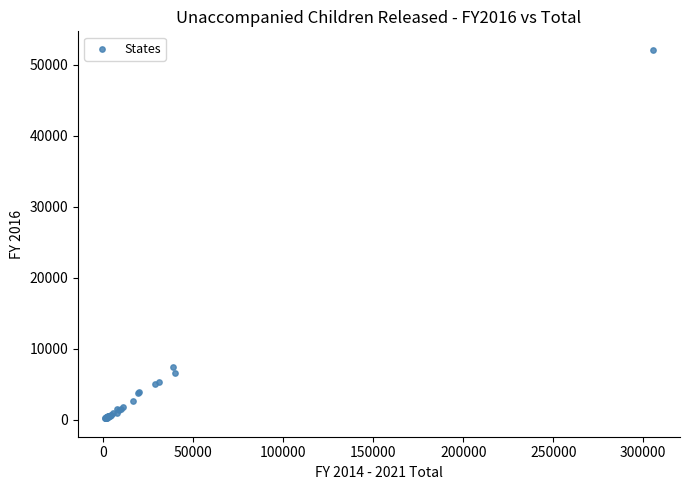

What Y value in the scatter plot is closest to 26167?

7381